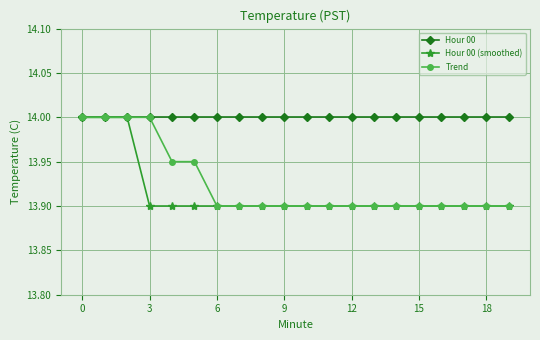

Which series has the largest total across all categories?

Hour 00